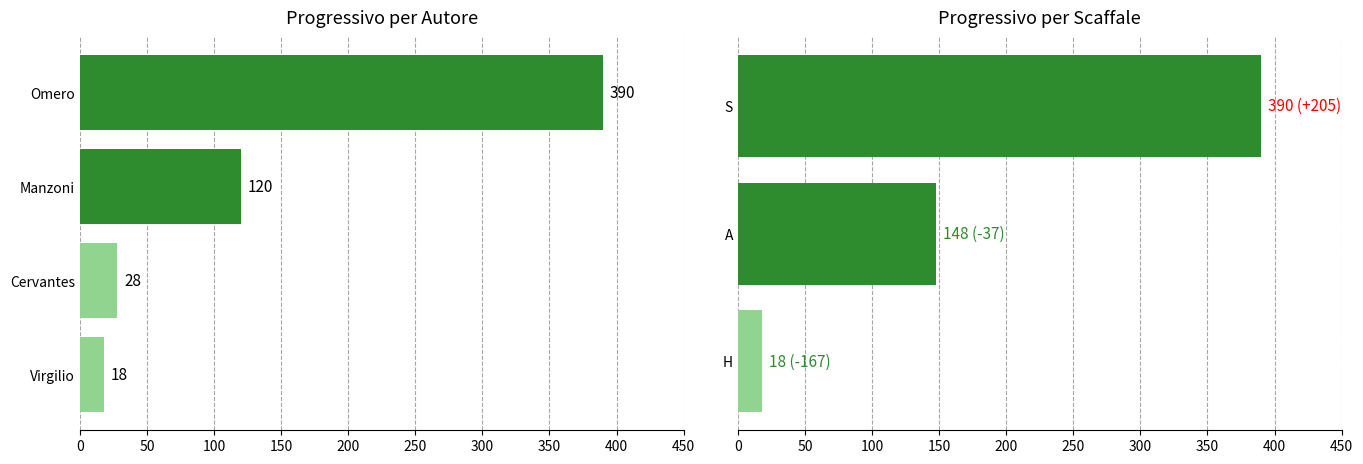

Which label corresponds to the smallest value in the chart?

Virgilio